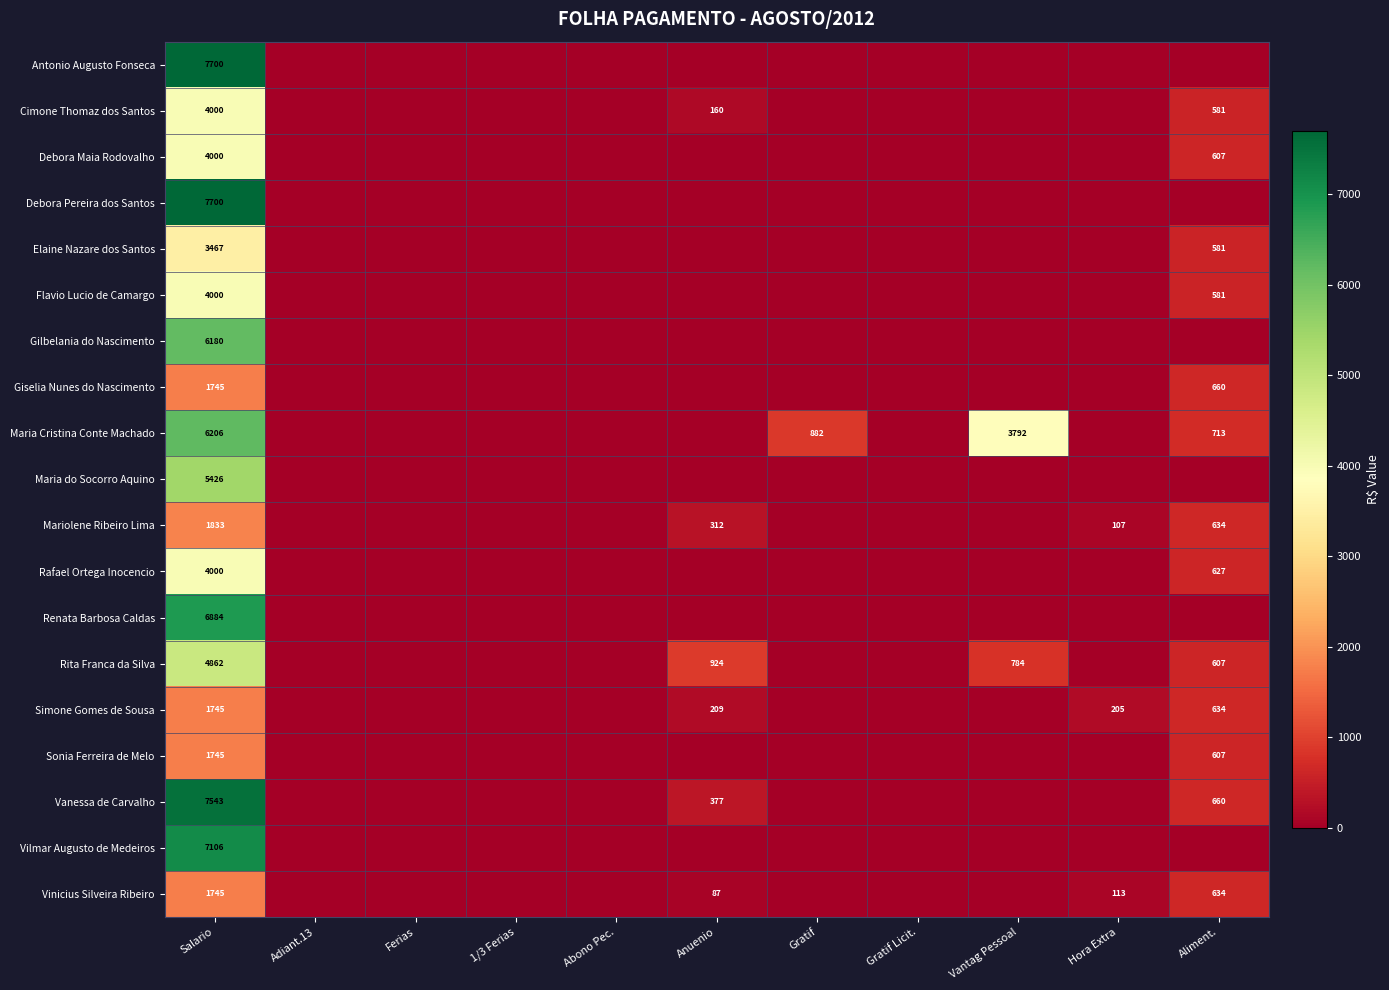

At which category does the chart reach its peak across all series?

Salario